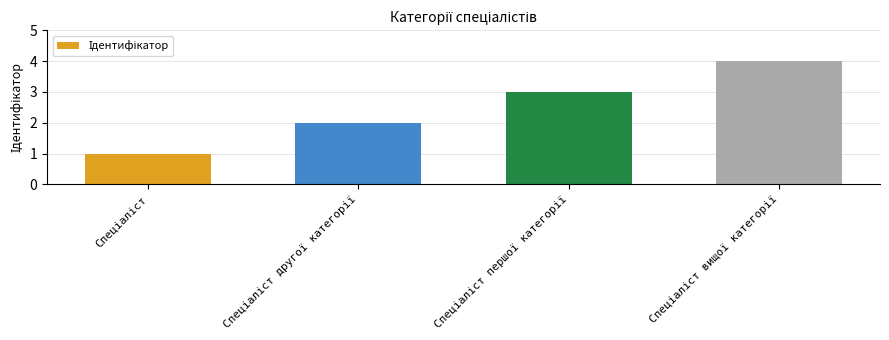

What is the difference between the maximum and minimum values?

3